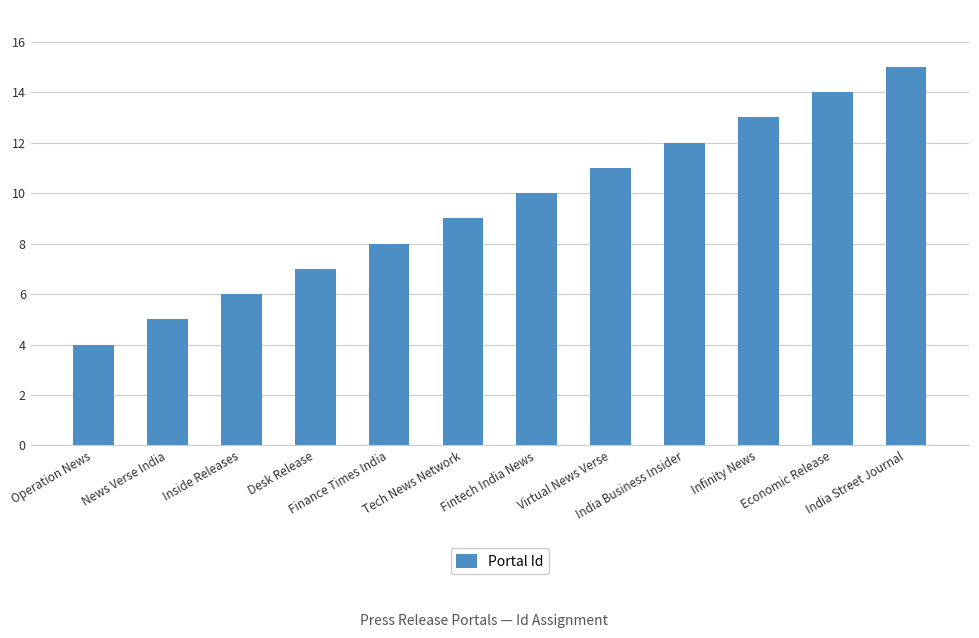

Reading left to right, transcribe all the data shown in this chart.

4	5	6	7	8	9	10	11	12	13	14	15